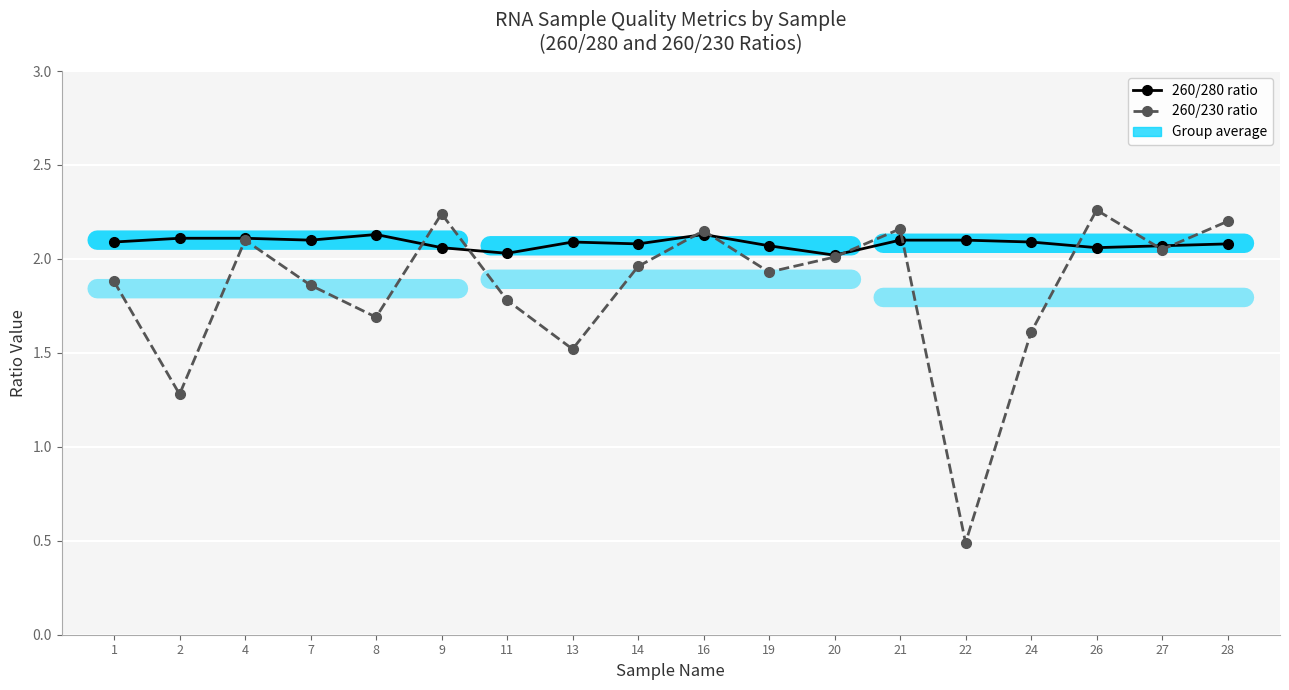

At 13, list the series in order from smallest to largest.

260/230 ratio, 260/280 ratio